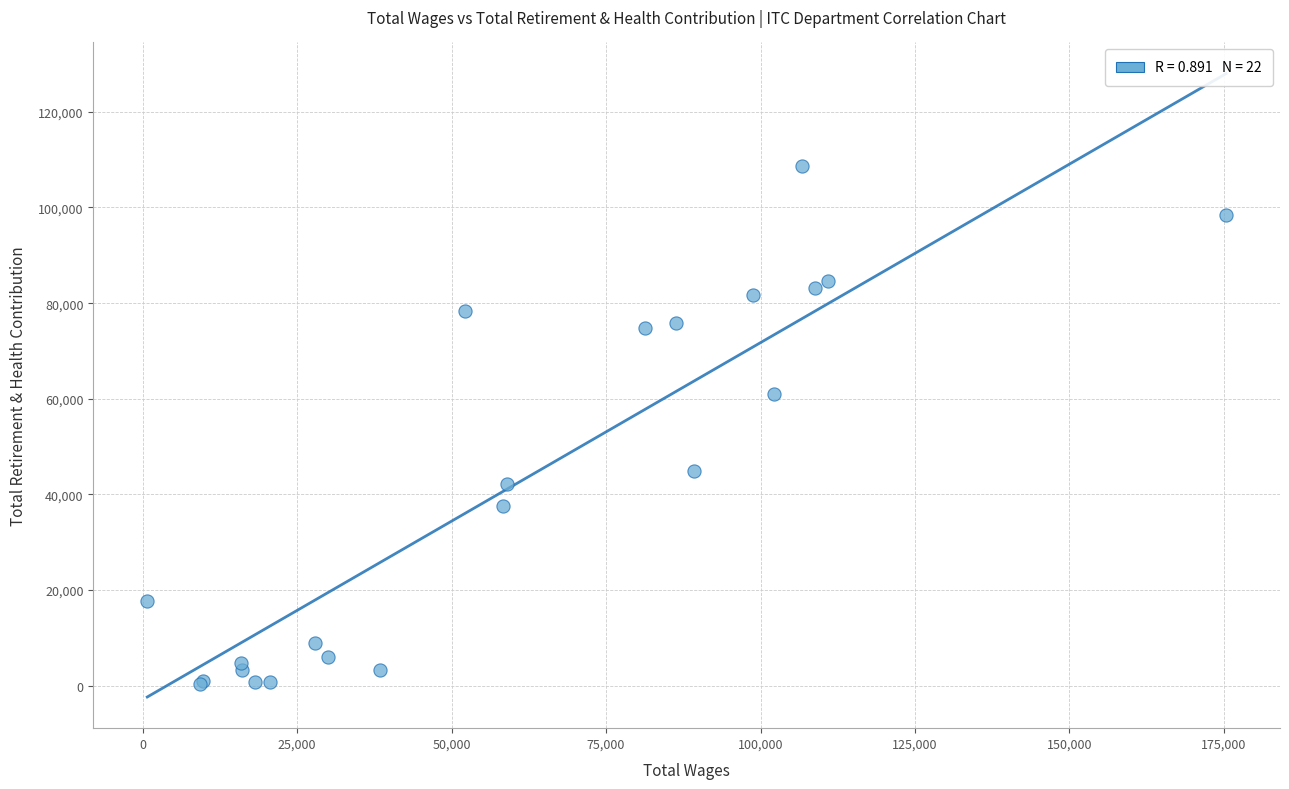

What Y value in the scatter plot is closest to 54593?

60998